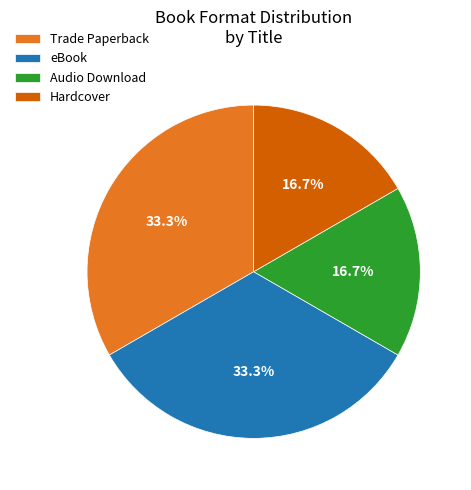

Combined, what portion of the pie is Hardcover and Trade Paperback?

50.0%